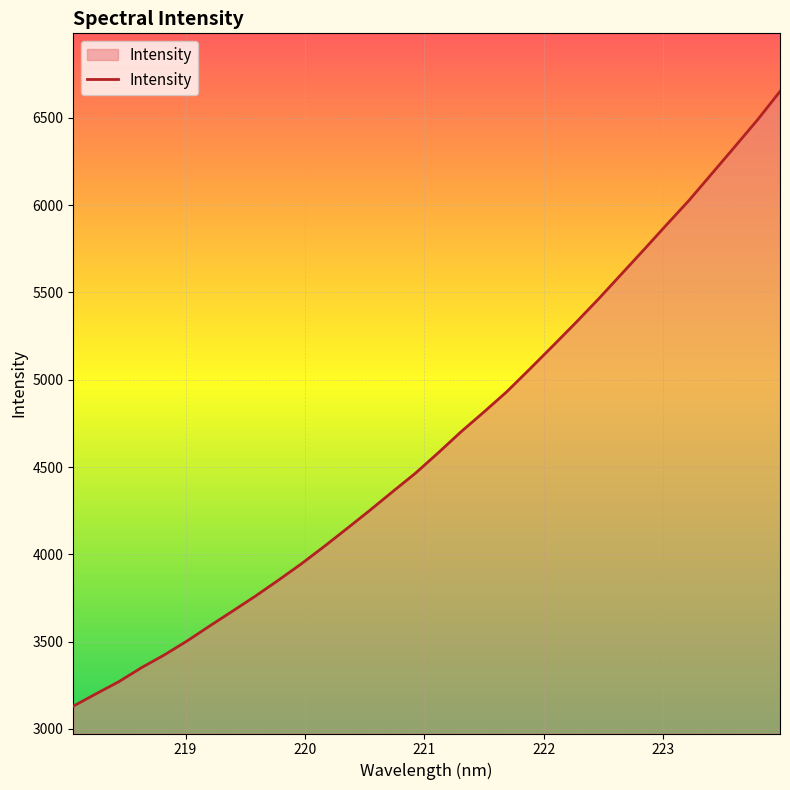

What is the difference between the maximum and minimum values?

3520.5